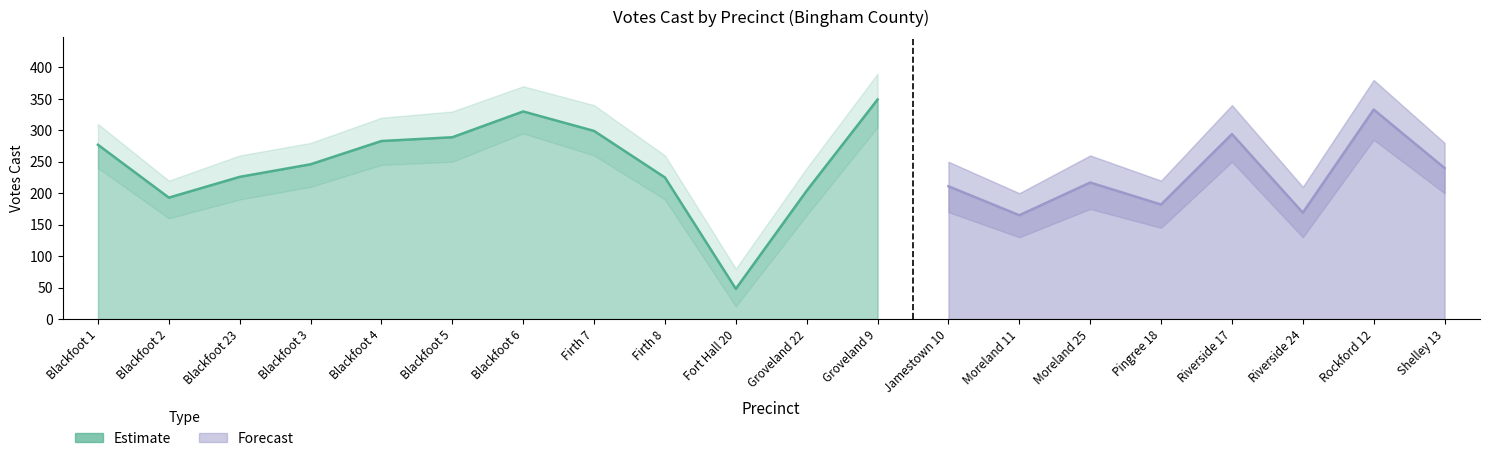

At which category does the chart reach its peak across all series?

Groveland 9